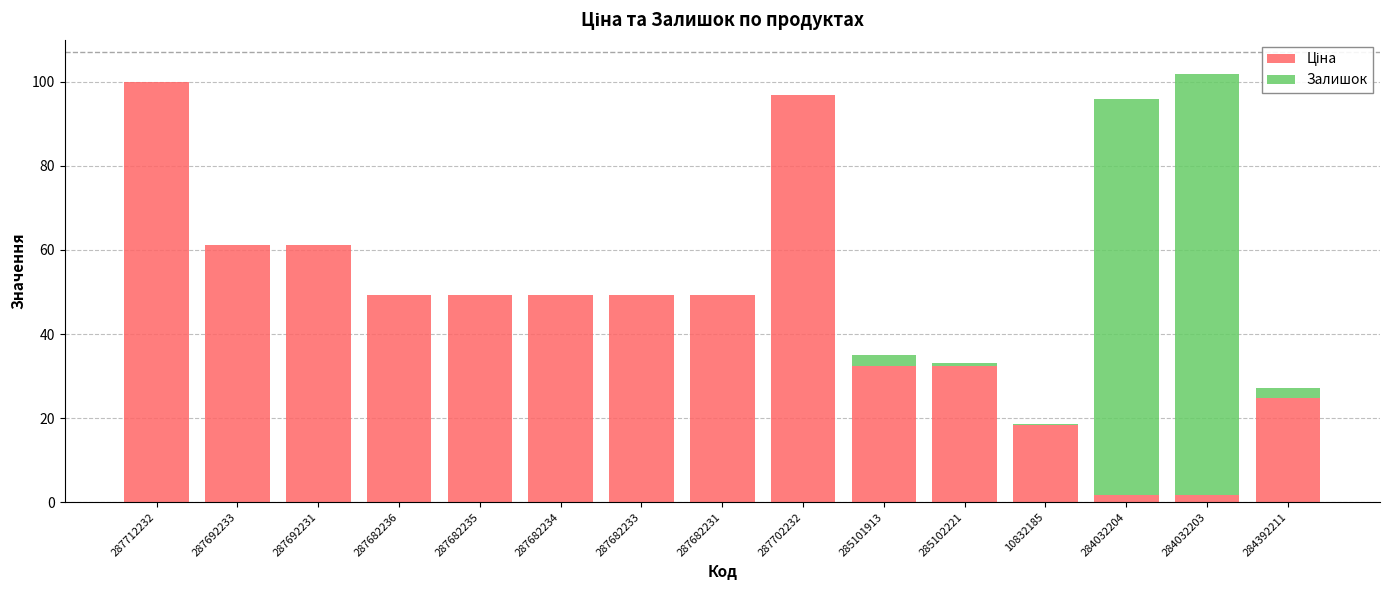

What is the total value across all series at 287682233?

49.2